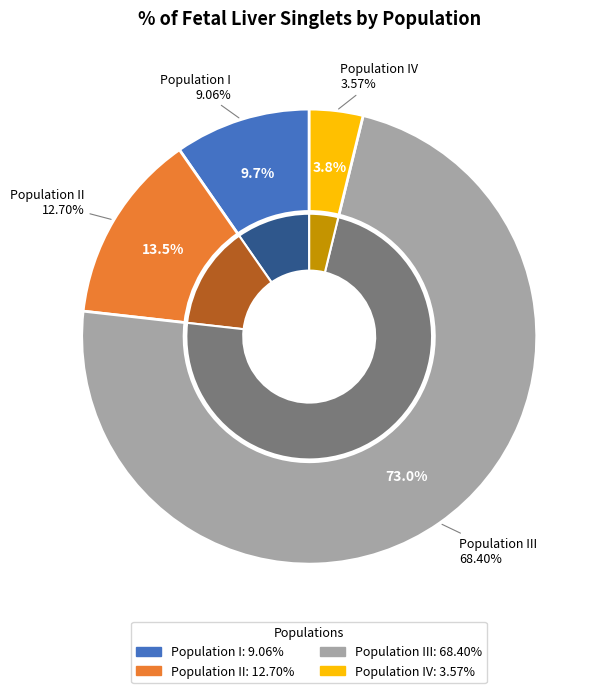

How many slices are in this pie chart?

4